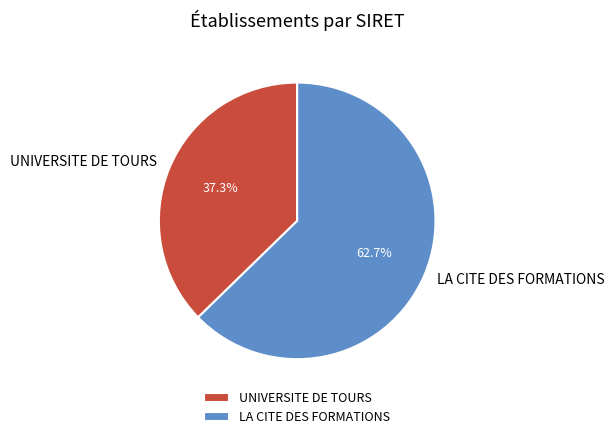

How many segments does this pie chart have?

2